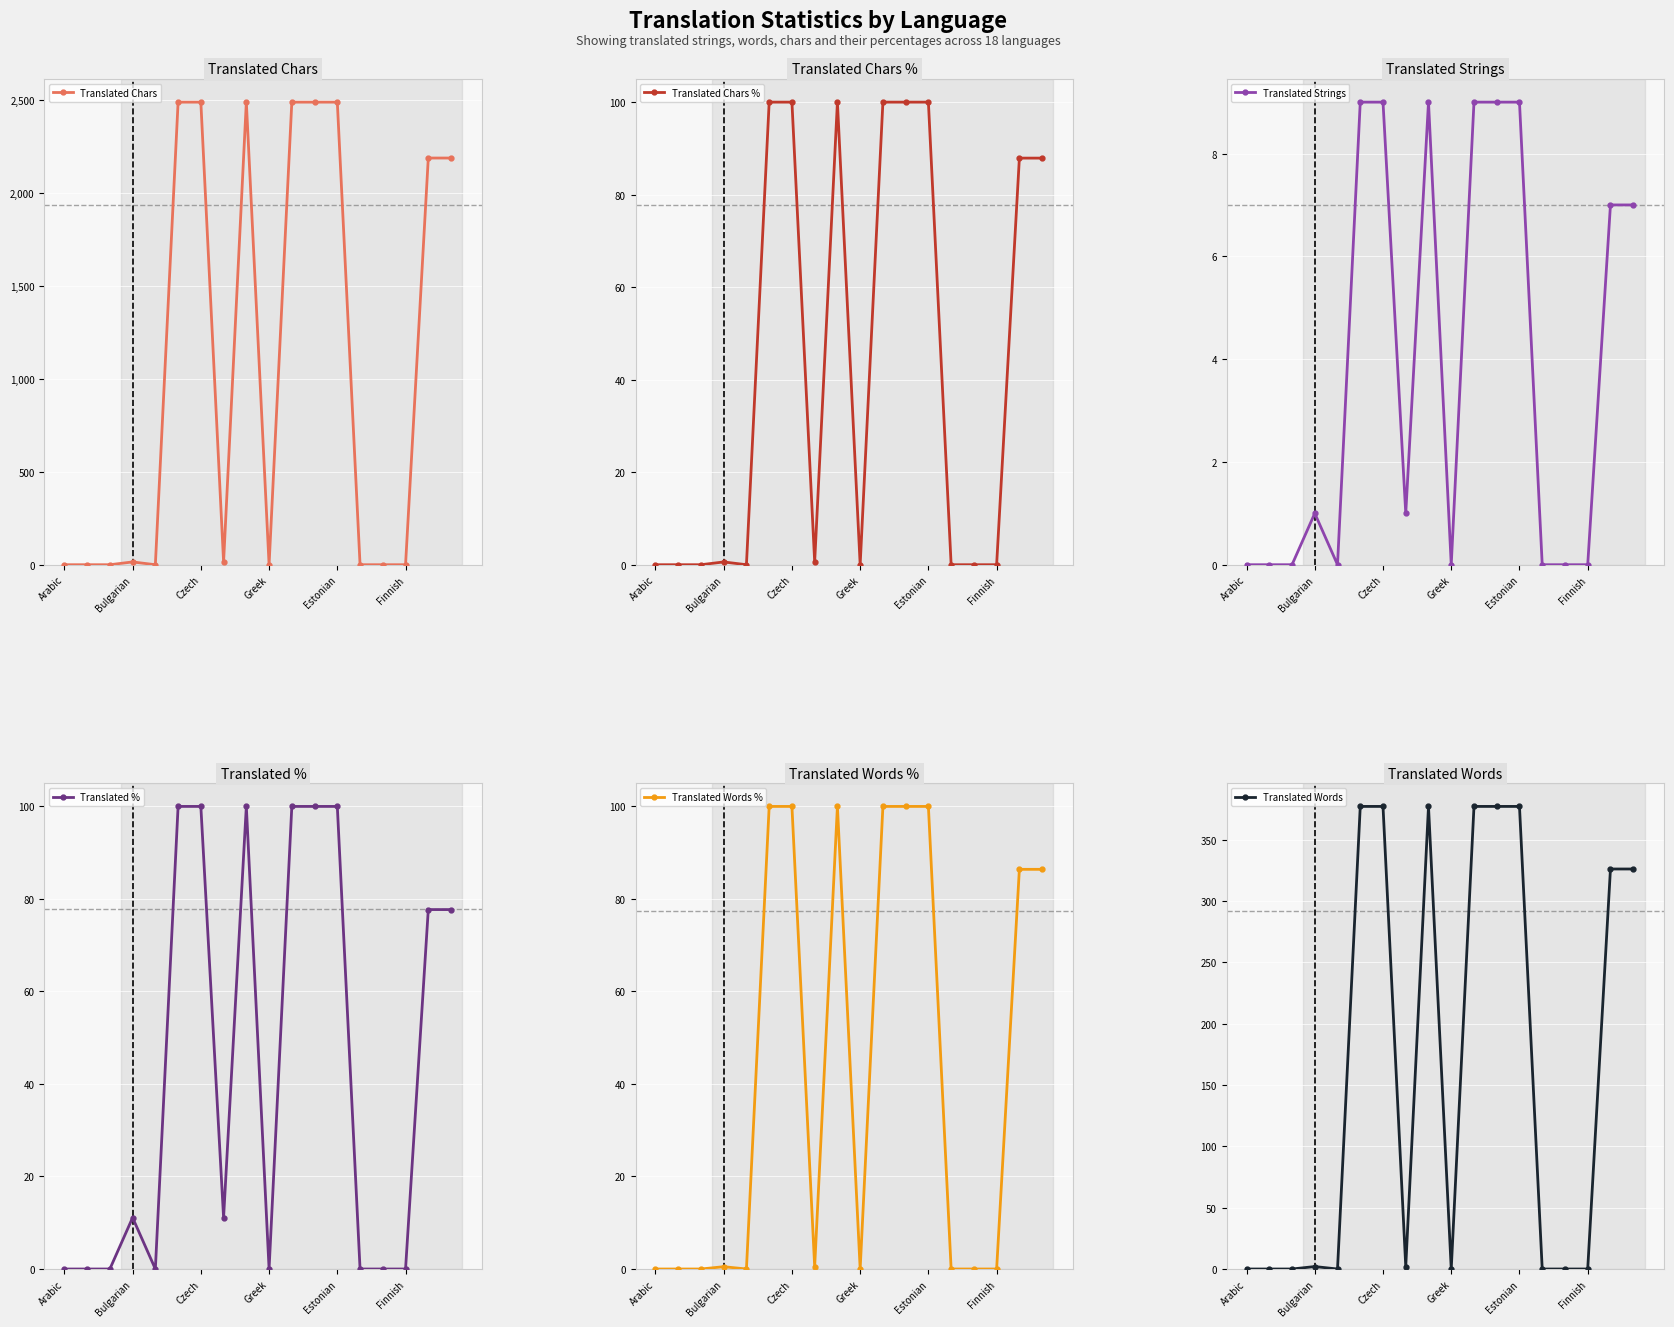

The value of Translated Words at Czech is 208. True or false?

False